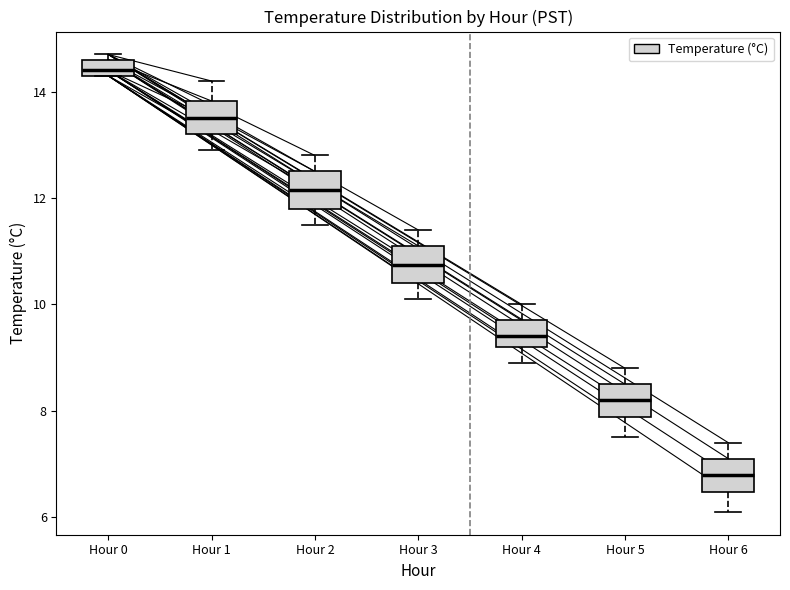

Where does the upper whisker of the box for Hour 2 end on the y-axis? The values are not printed on the chart, so give them approximately, as read against the axis.

12.8